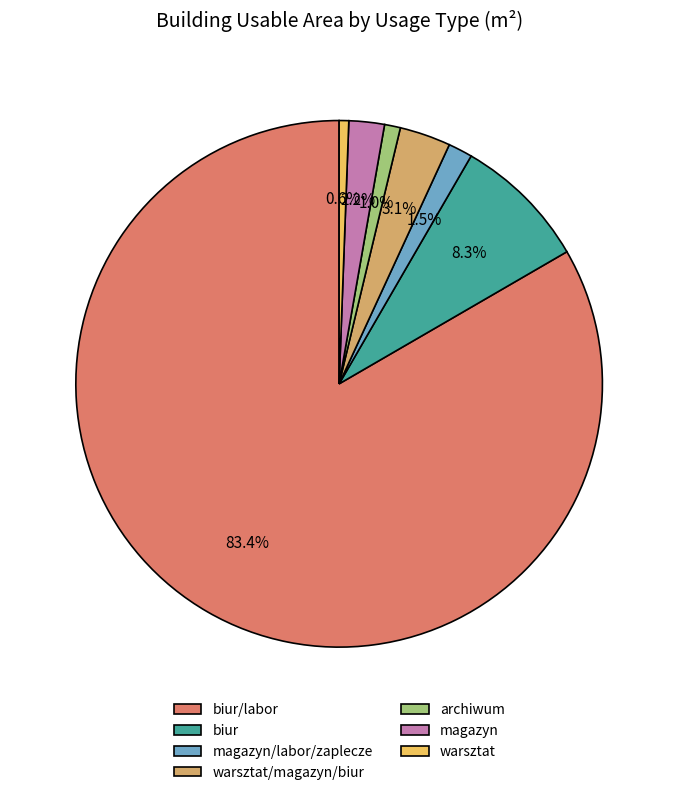

What percentage do magazyn and biur/labor together represent?

85.5%